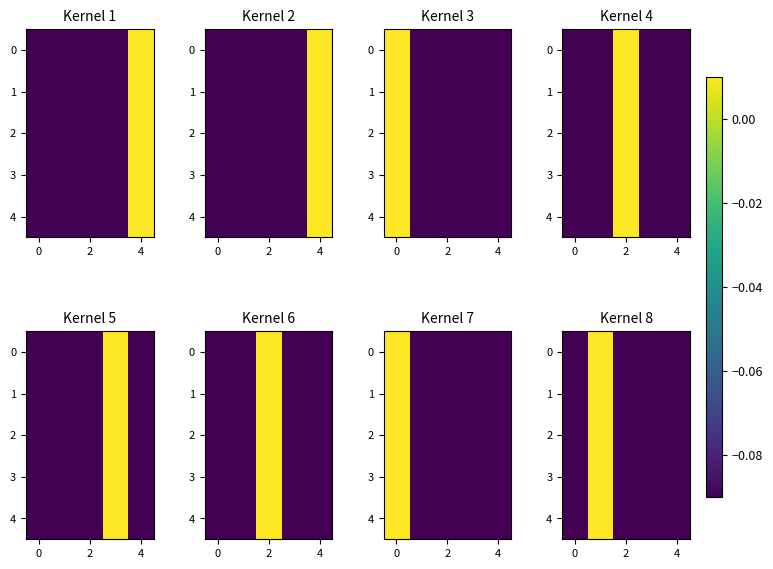

How many positive values does the 1 series have?

1